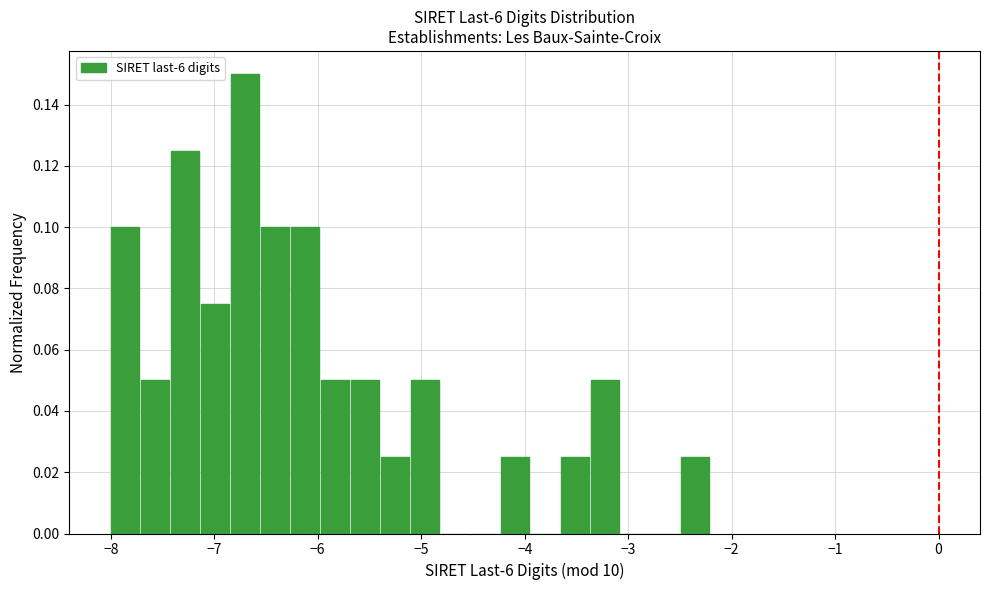

Read against the x-axis, roughly where is the centre of the tallest bar?

-6.7